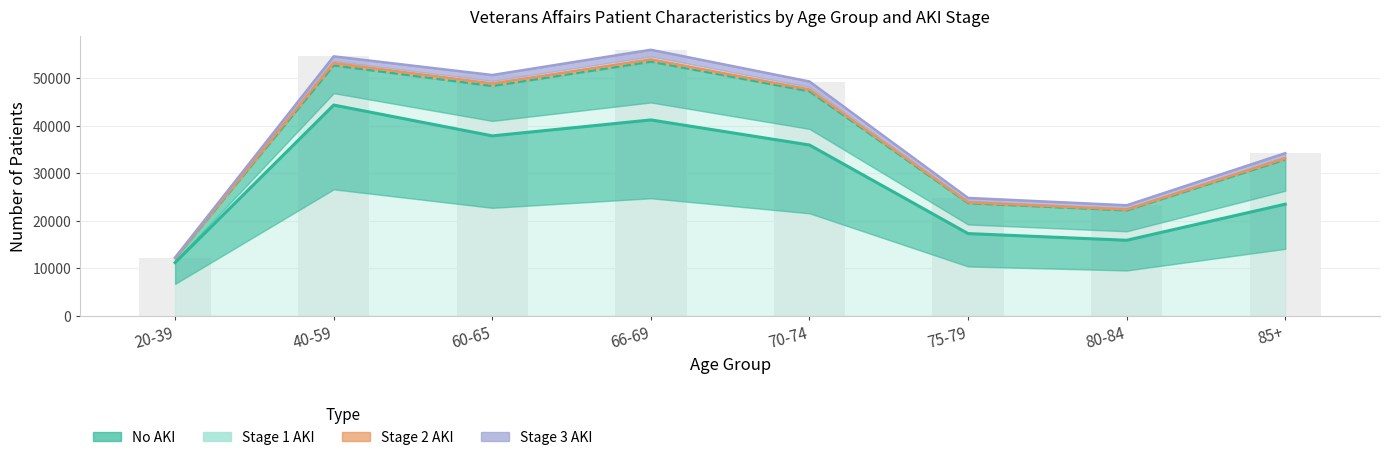

Where is No AKI nearest to the value 27781?

85+